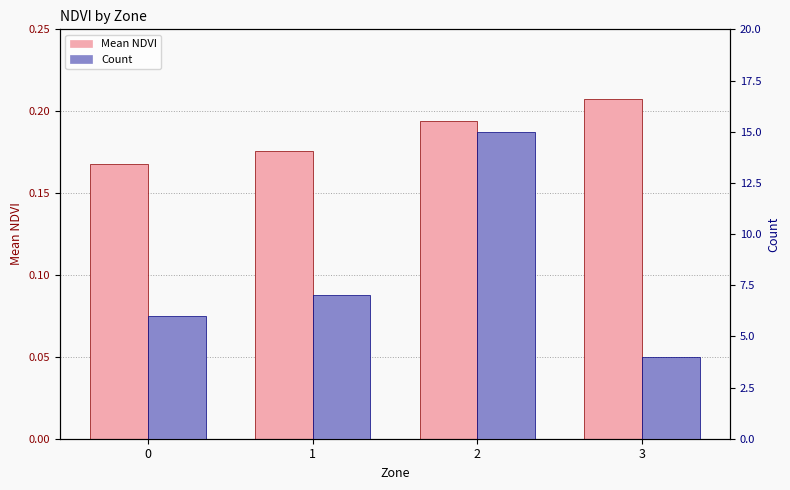

Does the chart contain any negative values?

No